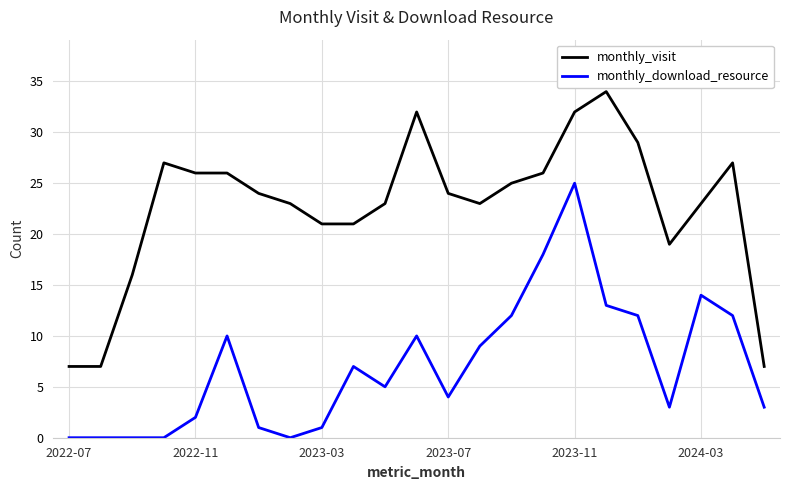

True or false: monthly_visit and monthly_download_resource intersect in this chart.

False